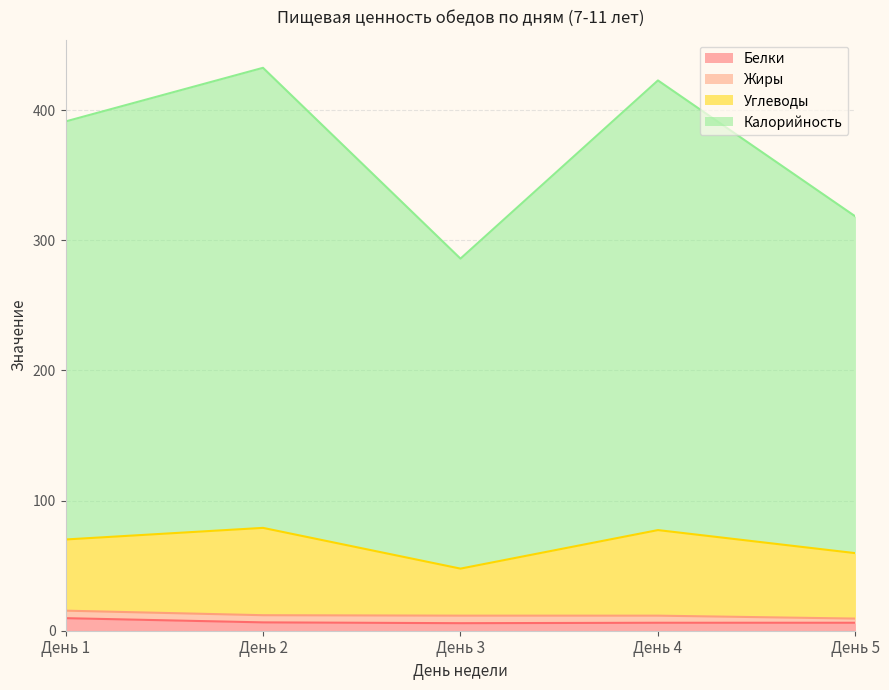

Is the value of Белки at День 4 greater than the value of Калорийность at День 3?

No